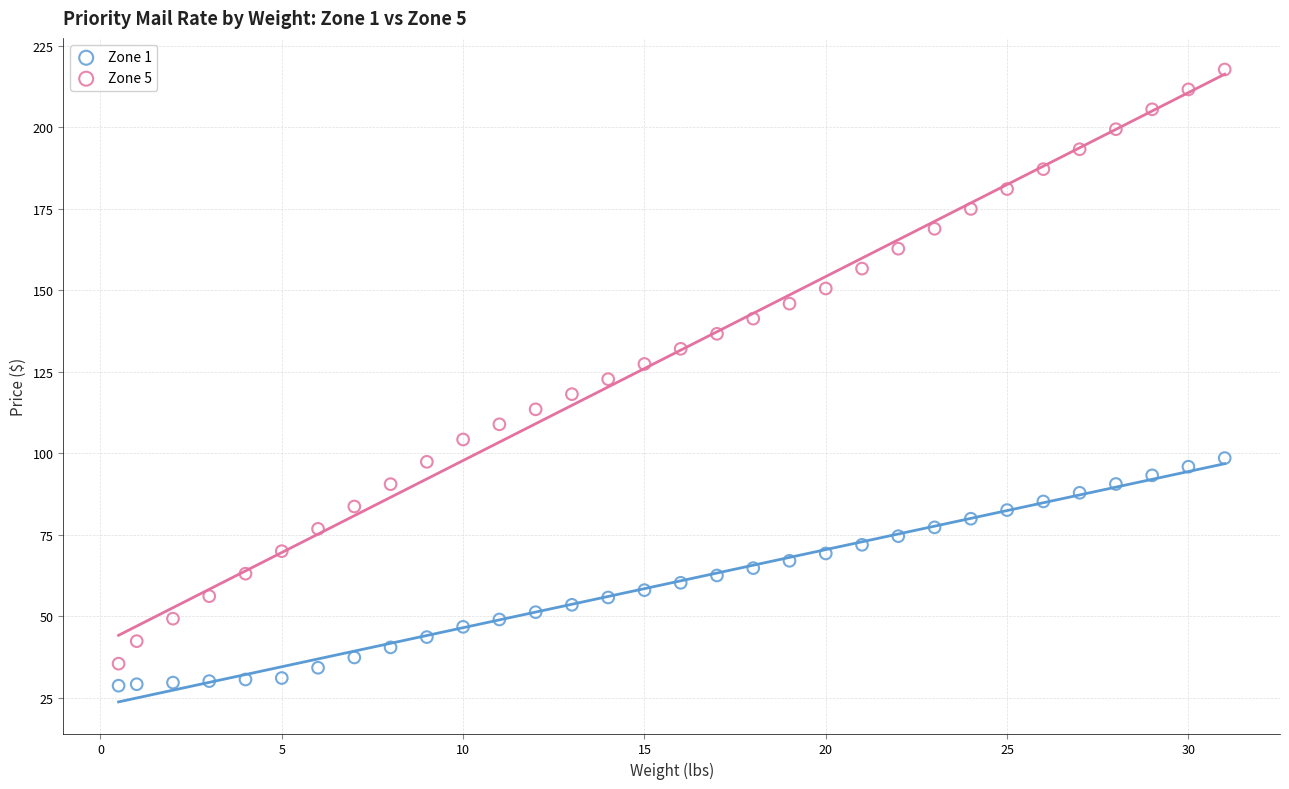

What is the X range (max minus min) for the scatter plot?

30.5